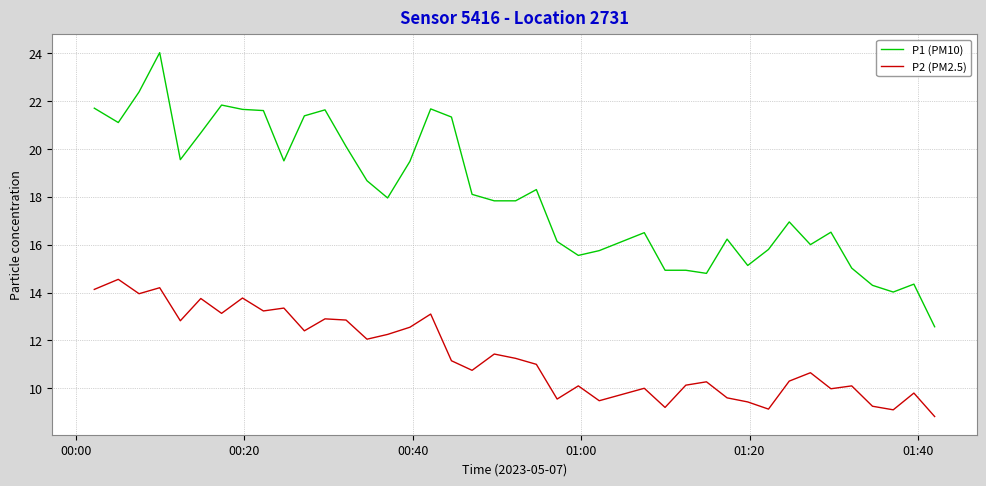

Is this an area chart (filled region under the line)?

No